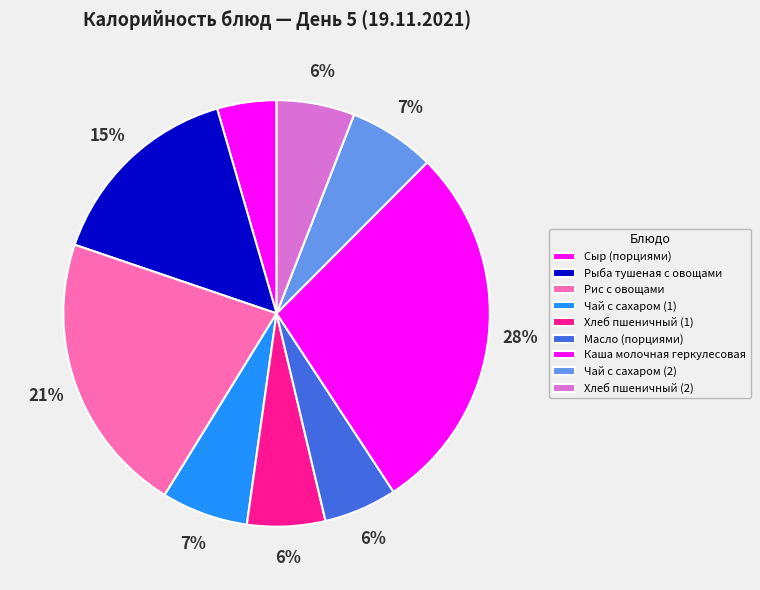

To the nearest percent, what is the difference between the largest and smallest slice percentages?

24%